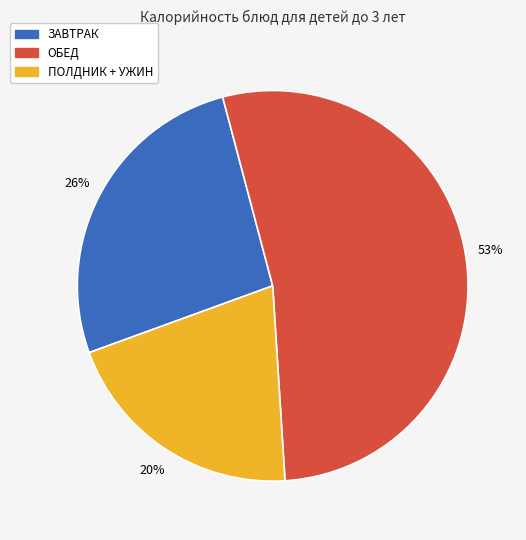

Does any single category account for the majority?

Yes